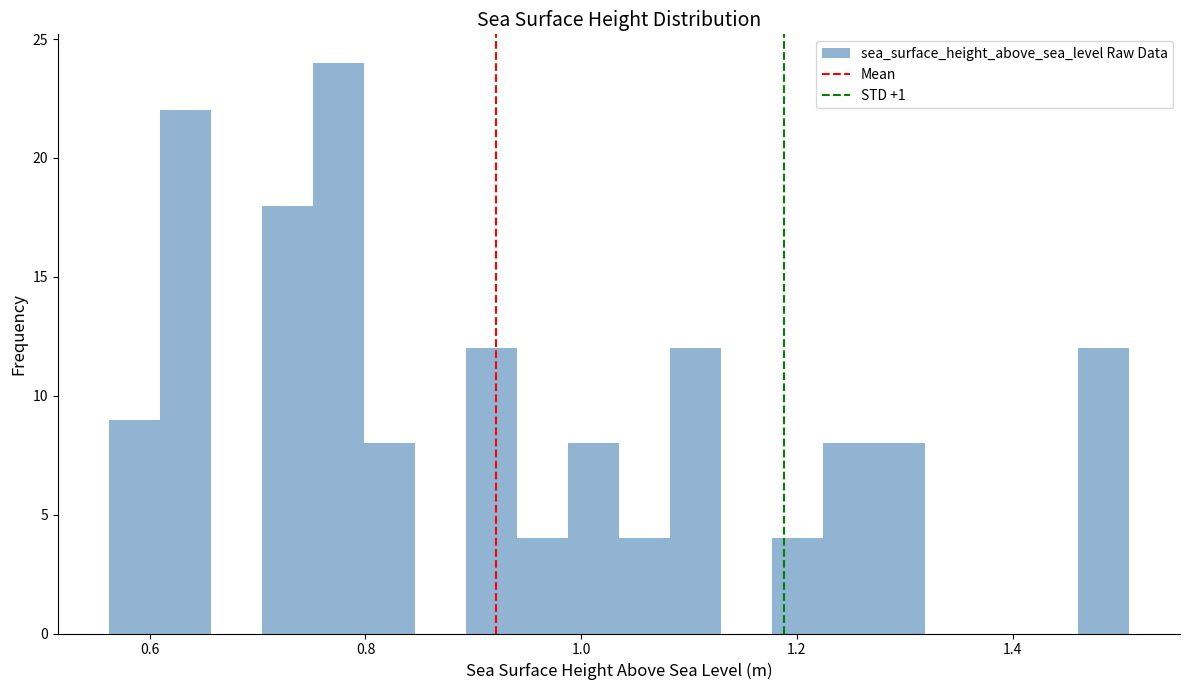

Around what value on the x-axis is the tallest bar? Give the approximate position of its centre, as read against the axis.

0.78